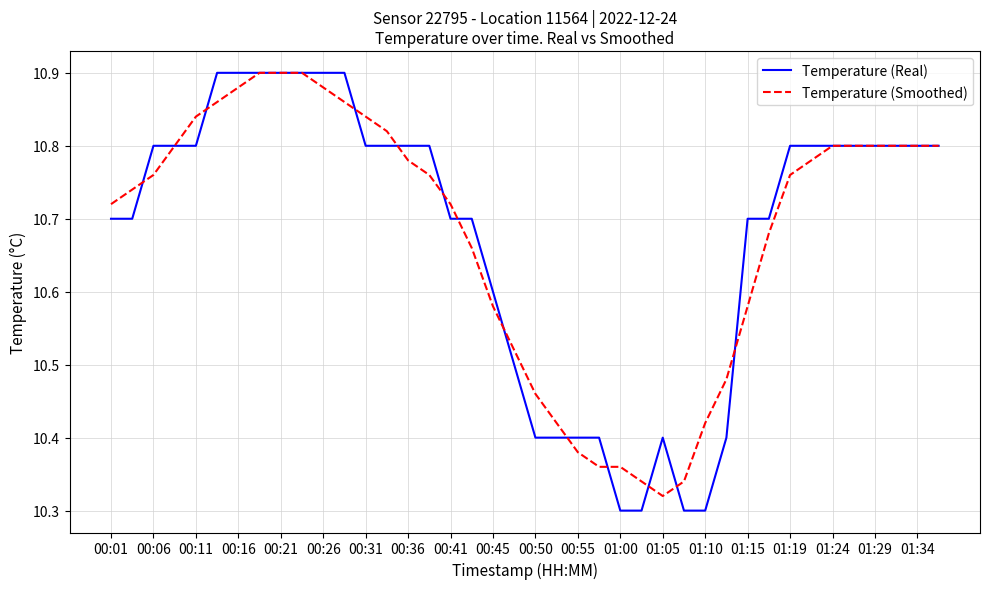

How many lines are shown in the chart?

2